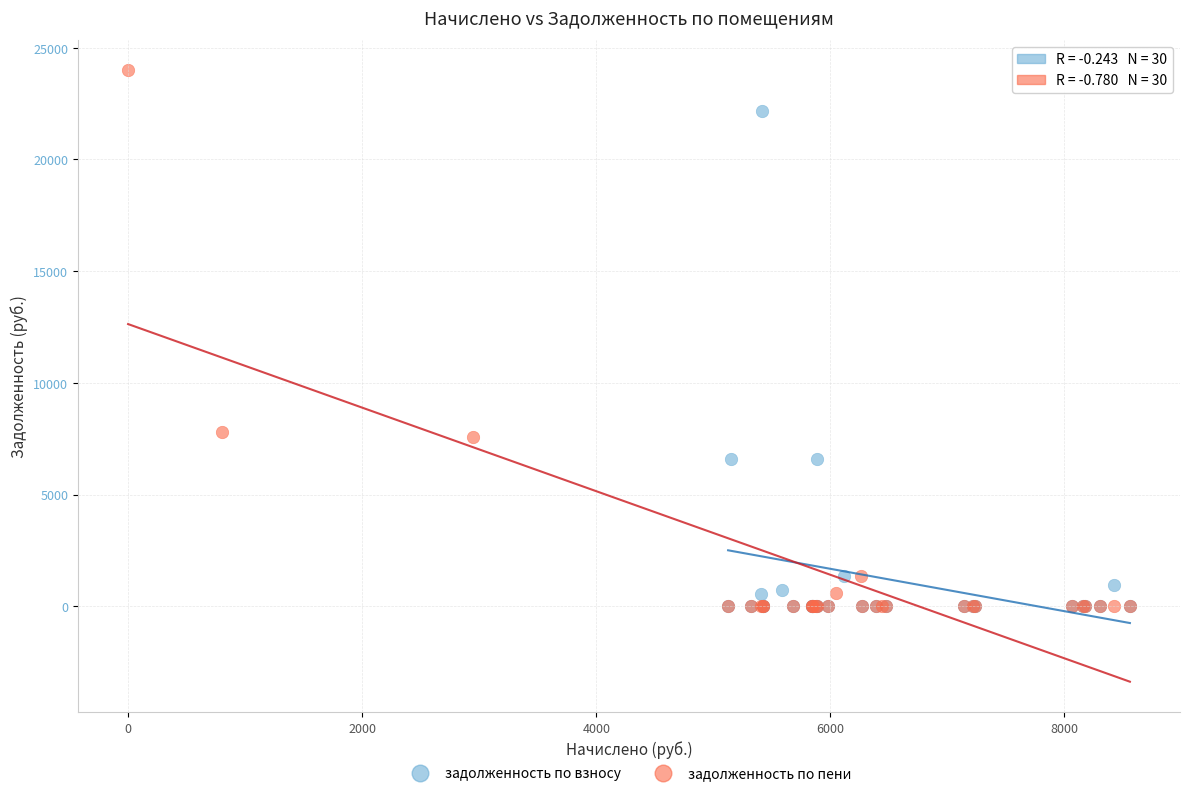

Which series has the largest Y range (max minus min)?

задолженность по пени